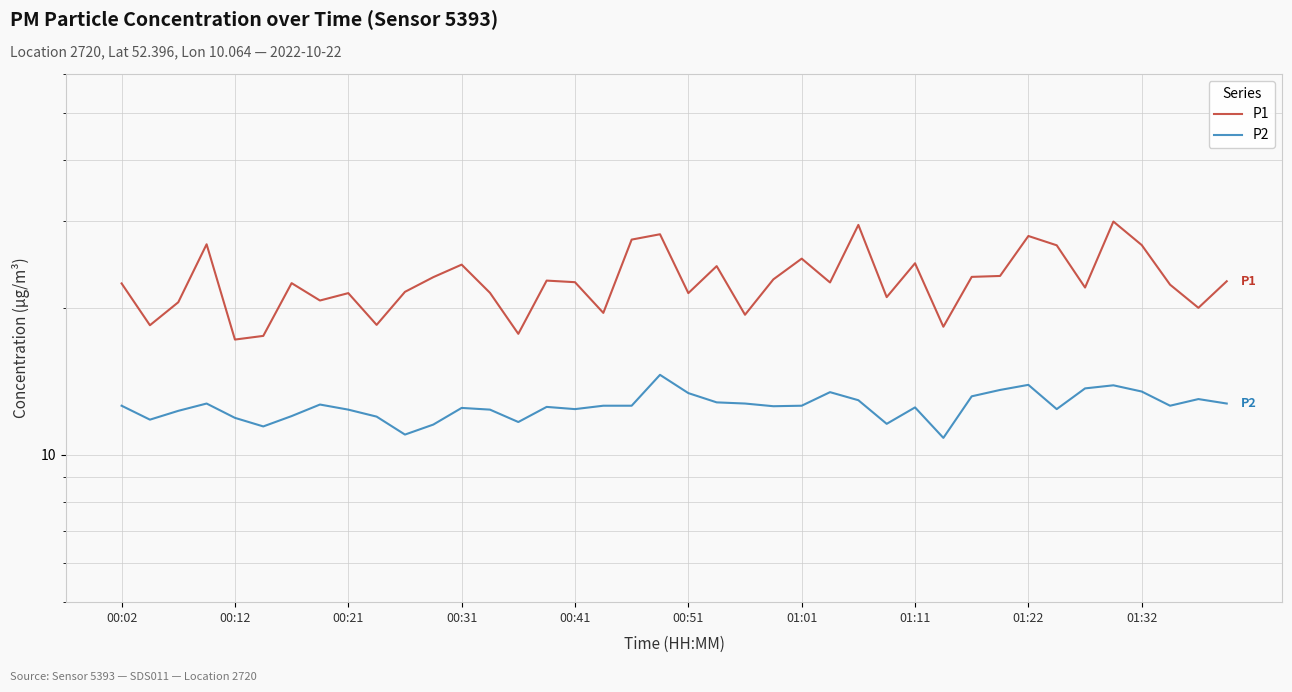

The P2 series shows 12.6 at 23. True or false?

True